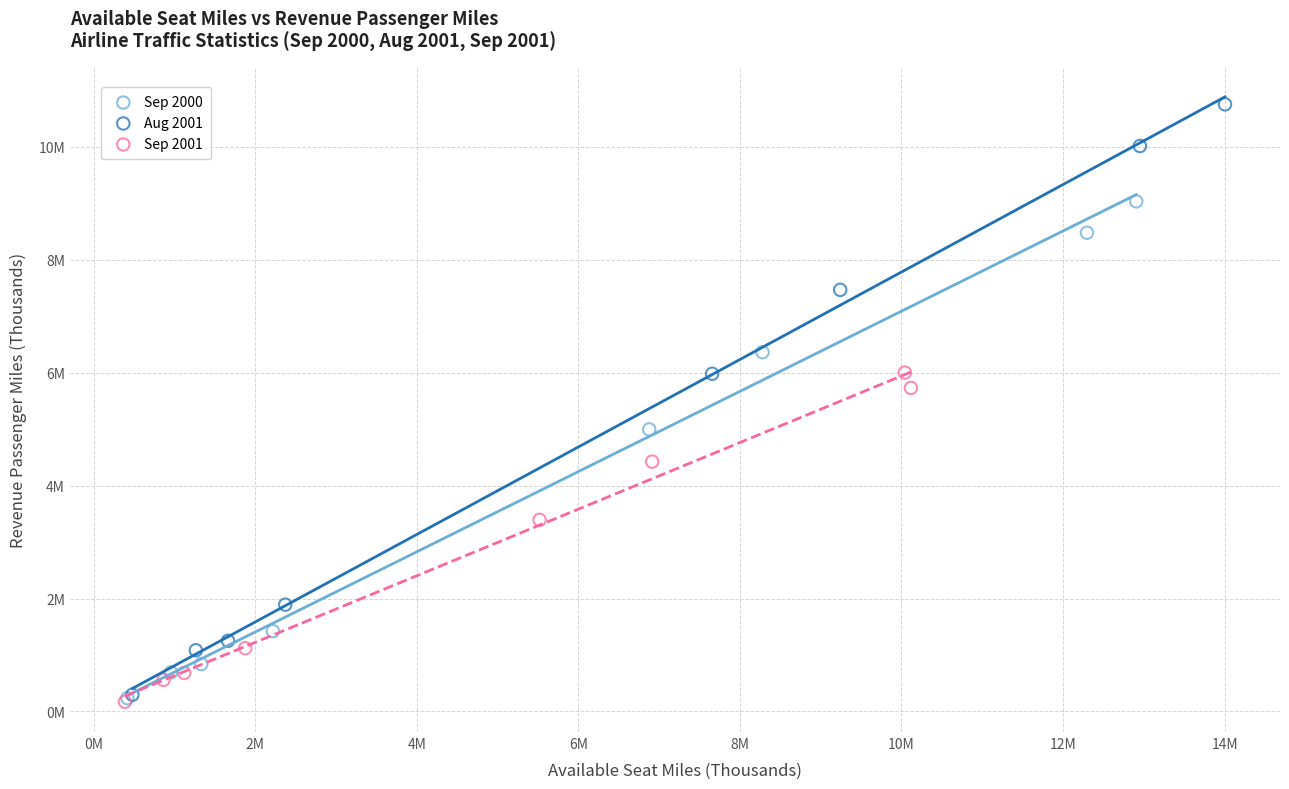

What are all the series names shown in the legend?

Sep 2000, Aug 2001, Sep 2001